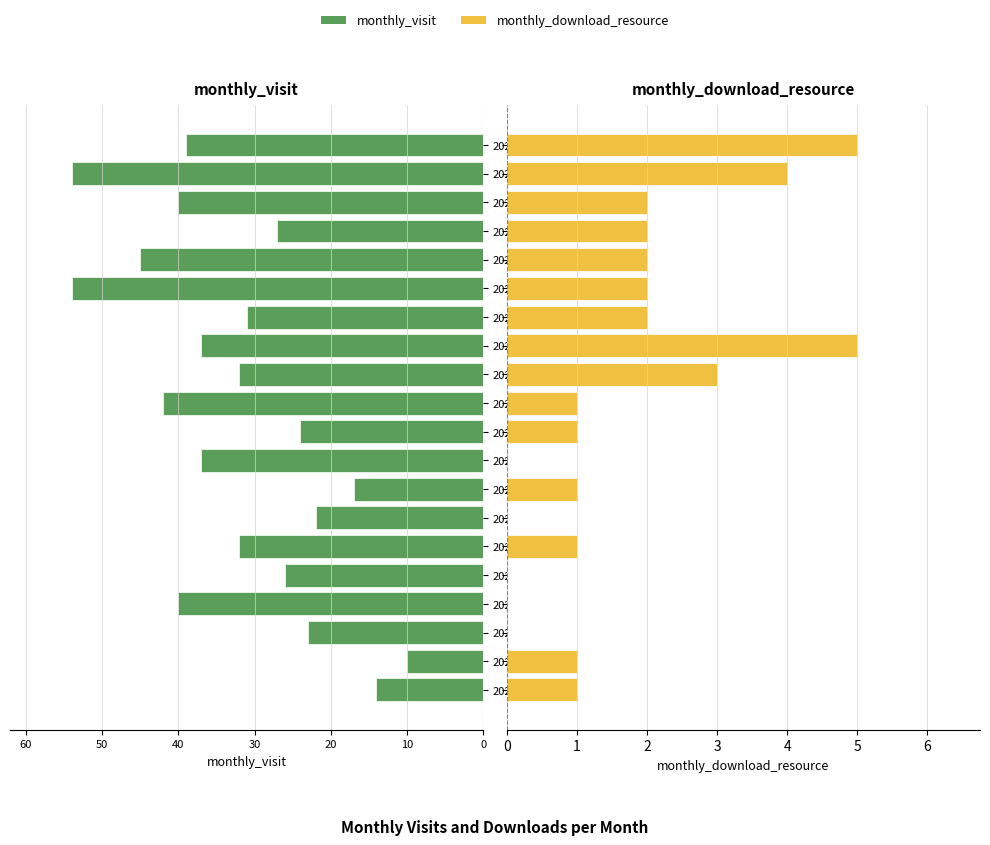

The monthly_download_resource series shows 5 at 2024-02. True or false?

True